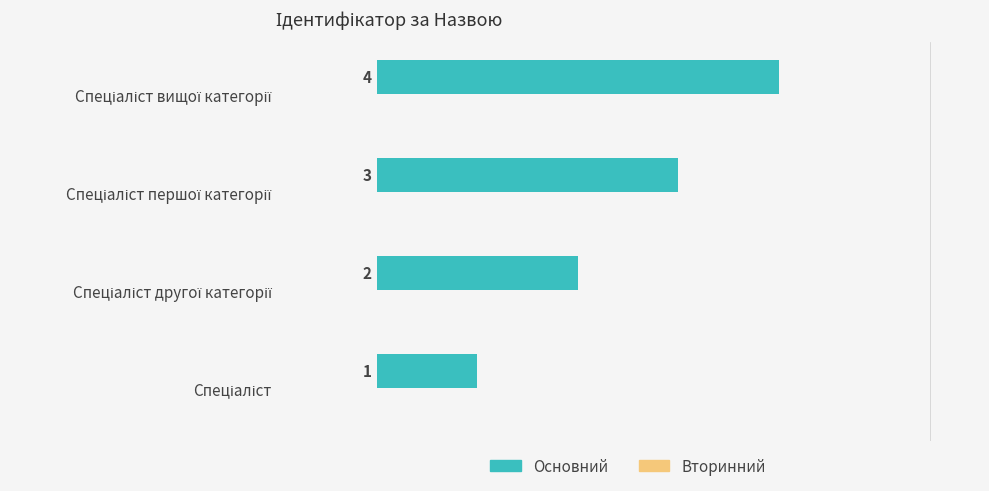

What is the difference between the maximum and minimum values?

3